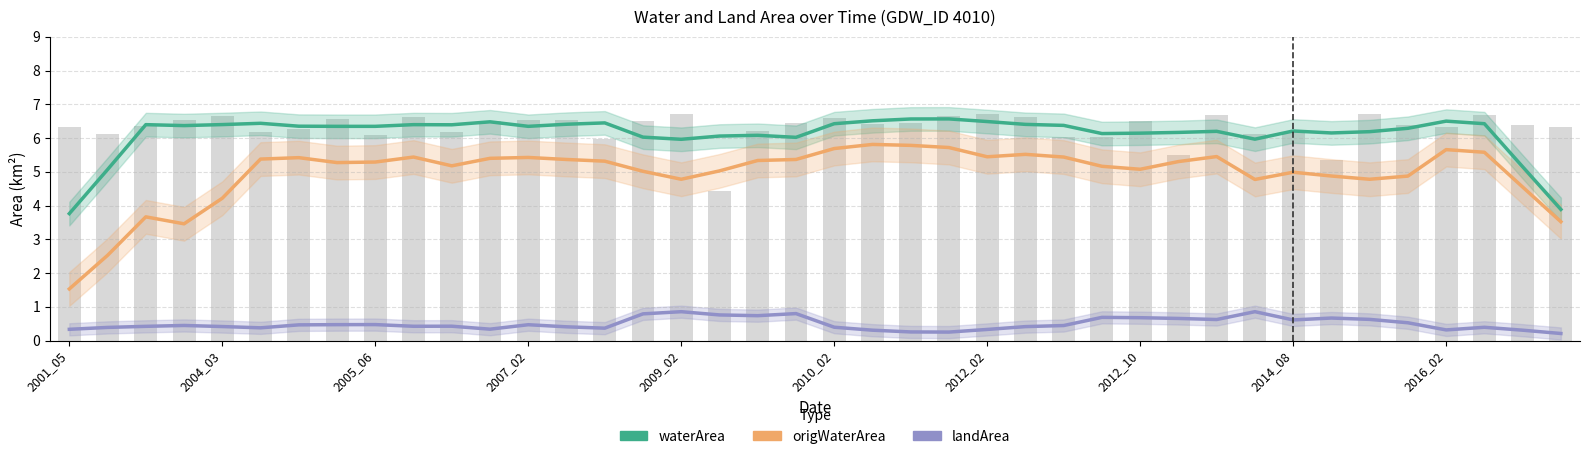

What is the spread (max minus min) of values at 2007_02?

5.9